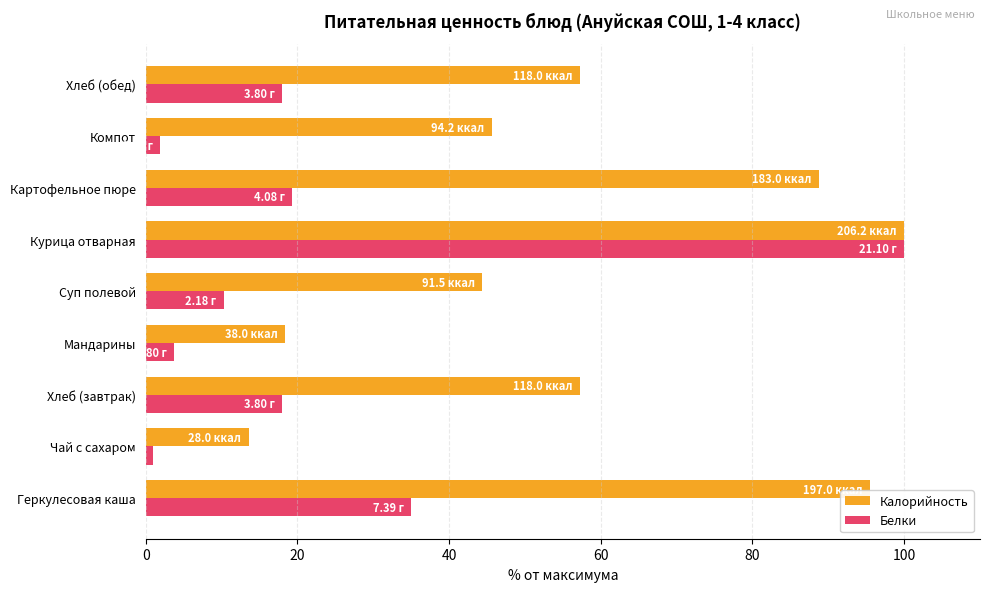

Which category has the highest value across all series?

Курица отварная